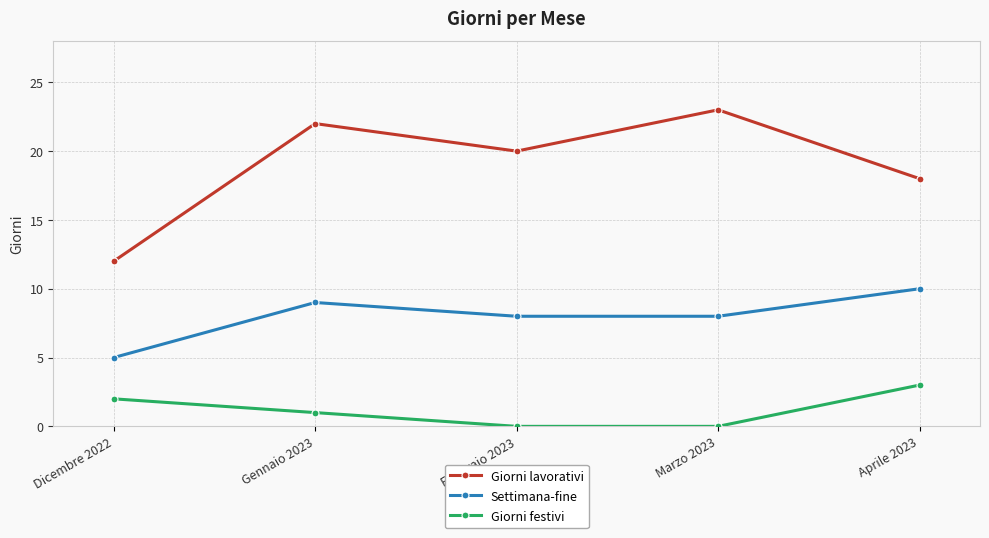

True or false: Giorni lavorativi and Giorni festivi intersect in this chart.

False